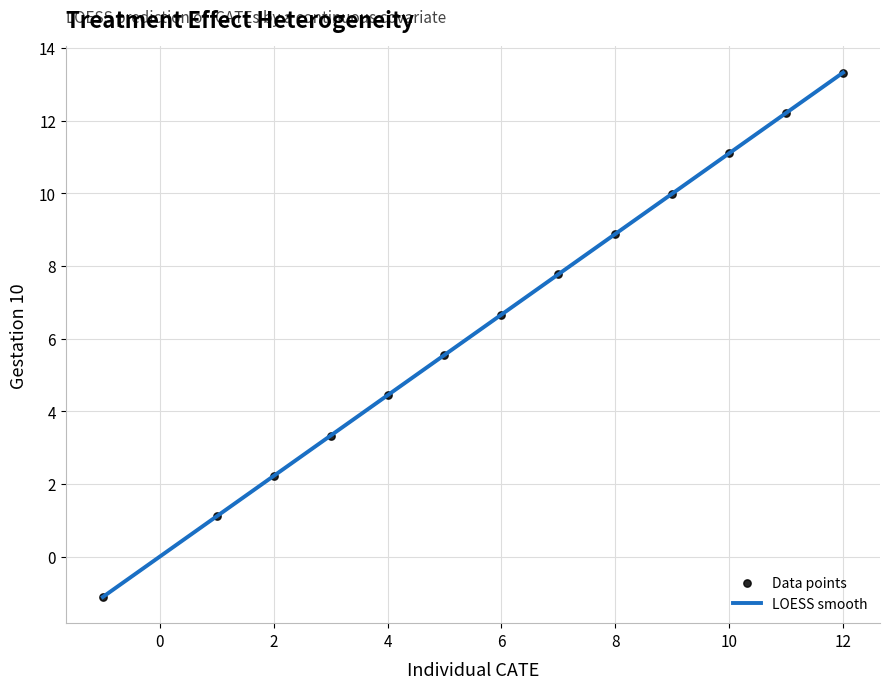

What is the maximum value shown in the chart?

13.3